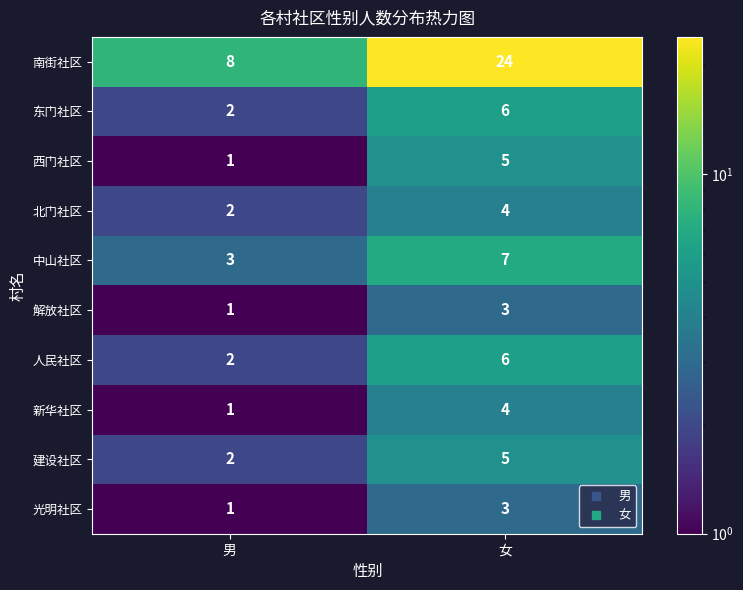

Which category has the highest value across all series?

女